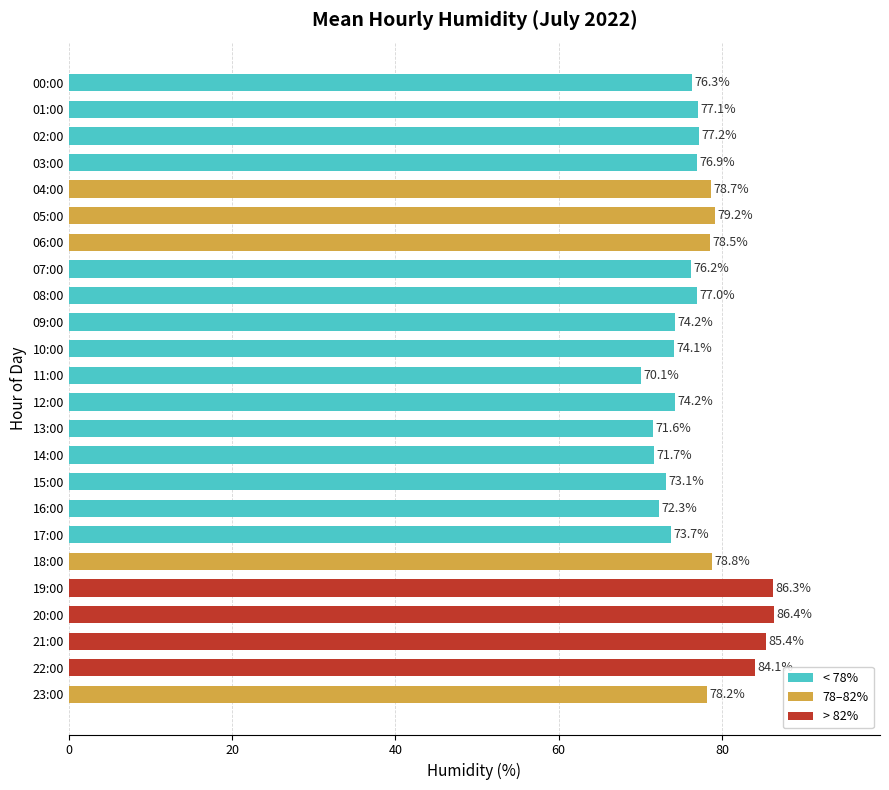

The value at 22:00 is 130.1. True or false?

False